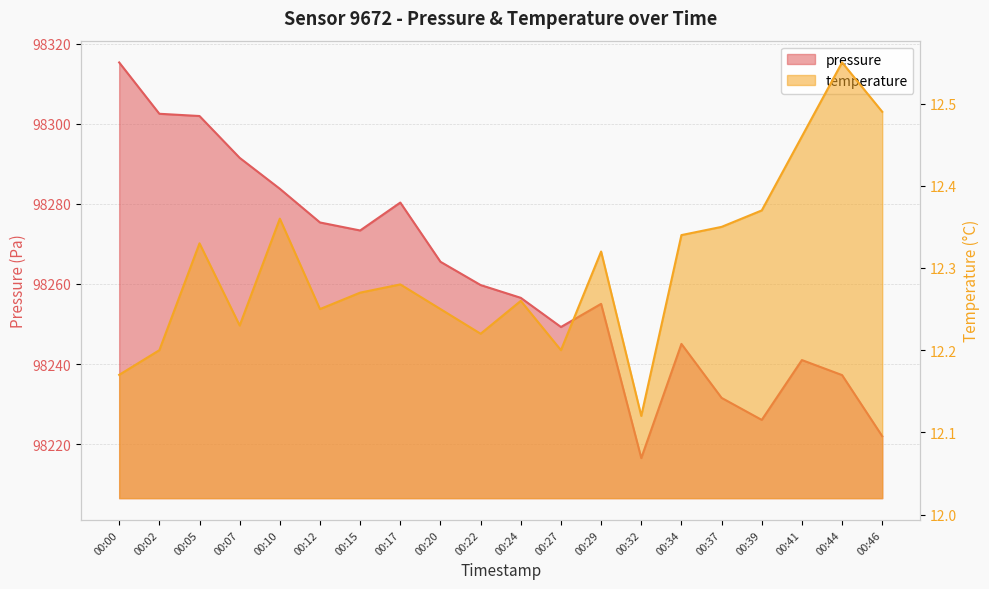

What is the difference between the maximum and minimum values in the pressure series?

98.8